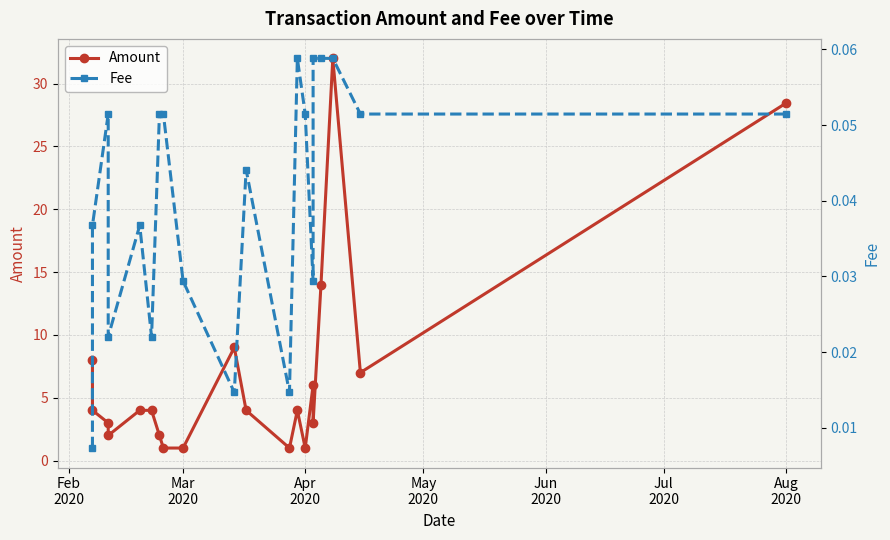

What is the greatest value displayed?

32.0